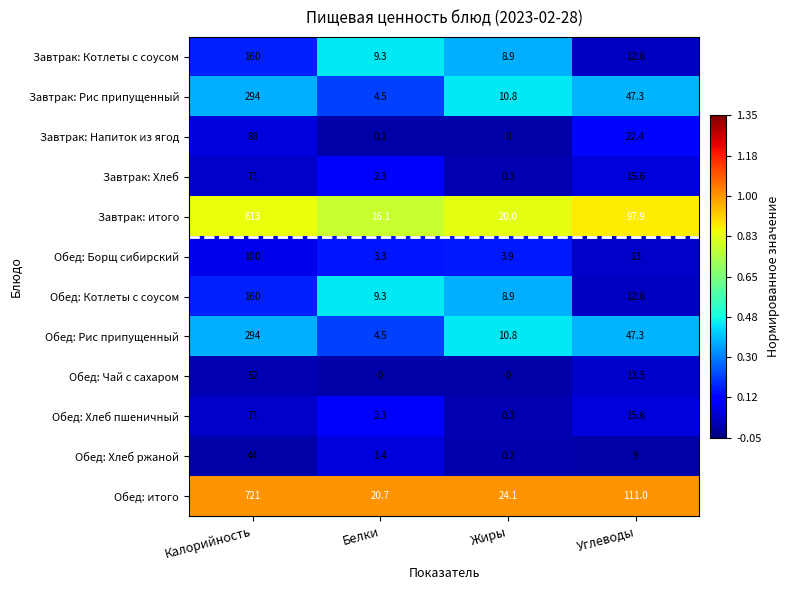

At which category is the sum across all series the highest?

Калорийность